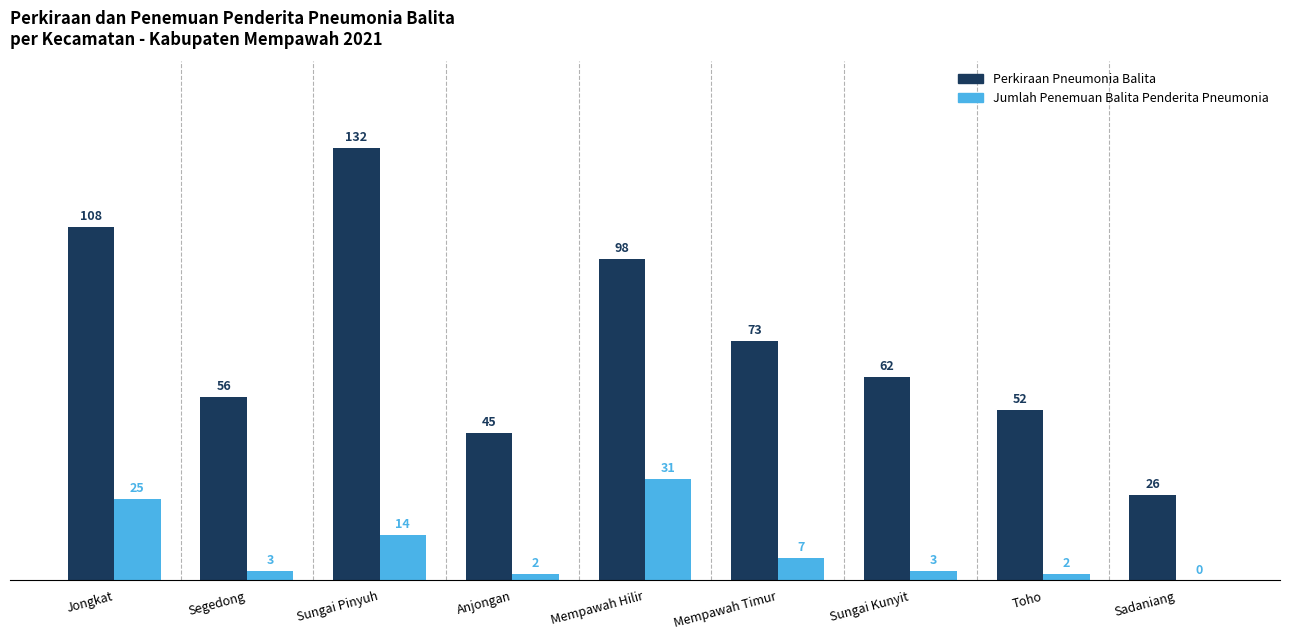

What are all the series names shown in the legend?

Perkiraan Pneumonia Balita, Jumlah Penemuan Balita Penderita Pneumonia